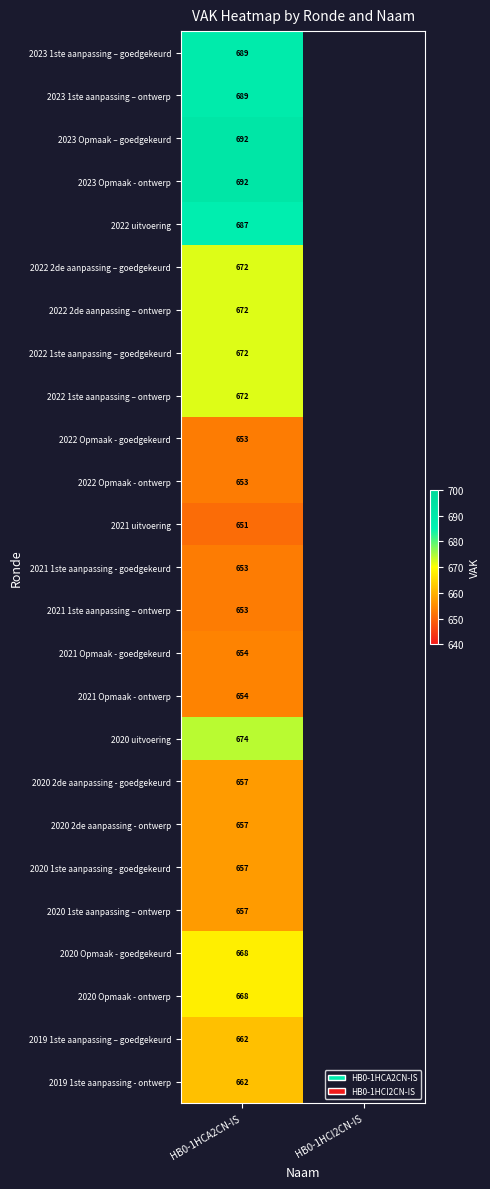

What is the difference between the highest and lowest values at HB0-1HCA2CN-IS?

41